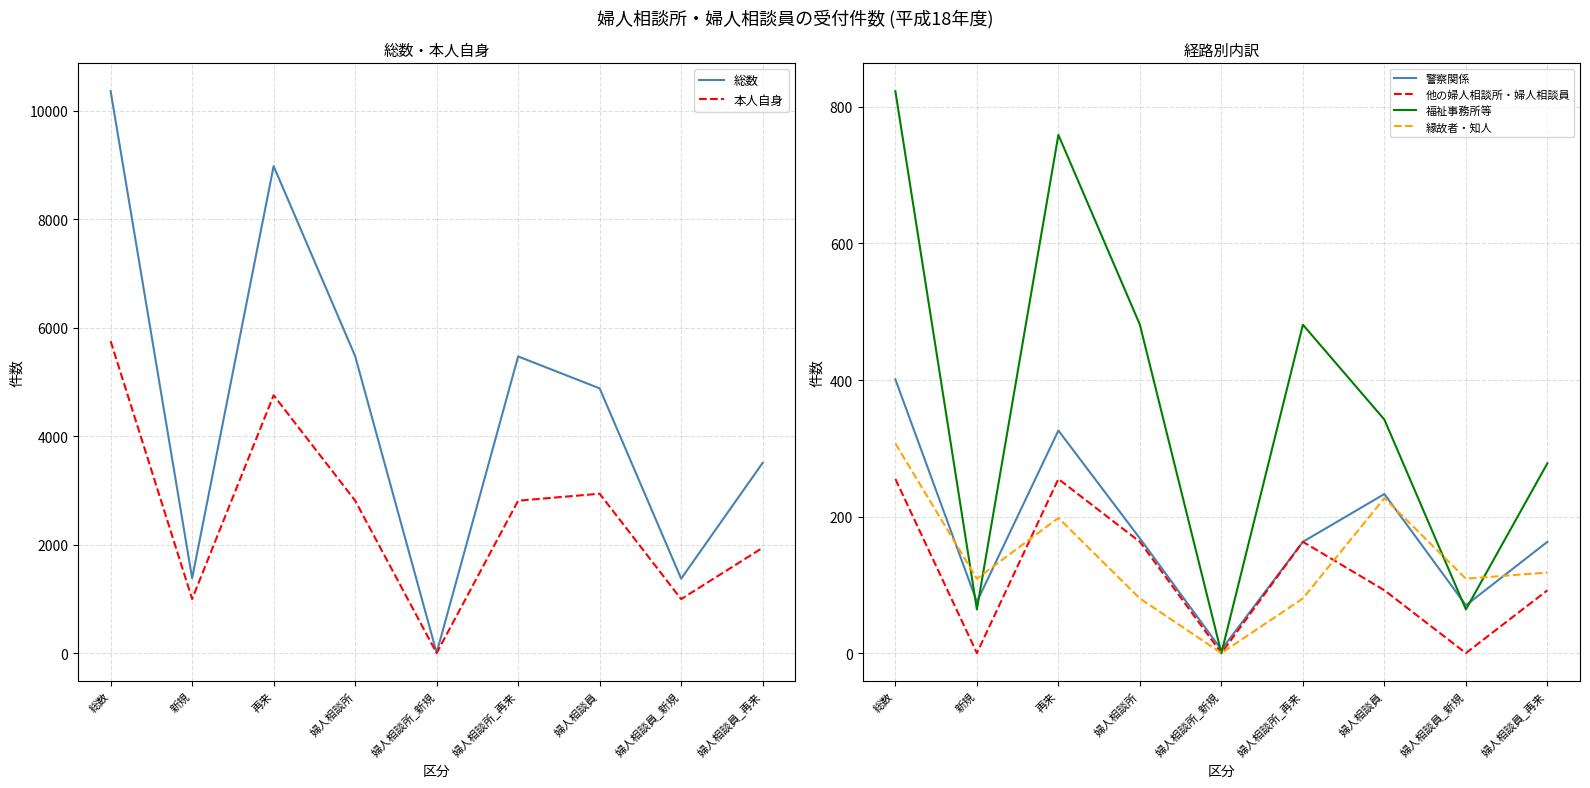

At which category is the sum across all series the highest?

総数